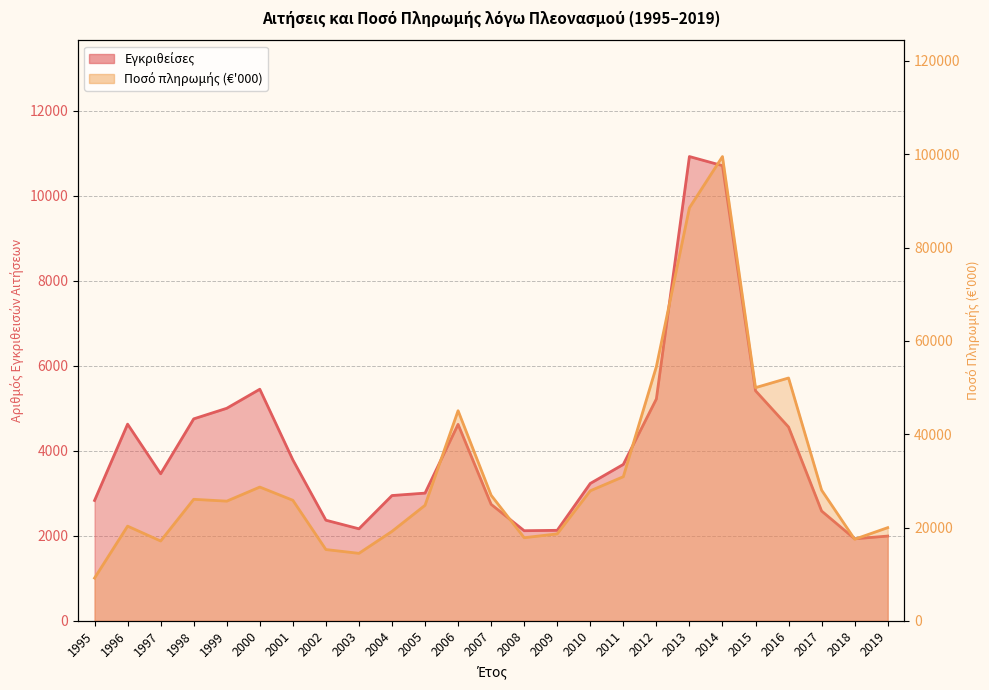

What is the value of the Ποσό πληρωμής (€'000) point at the 19th from the left?

88505